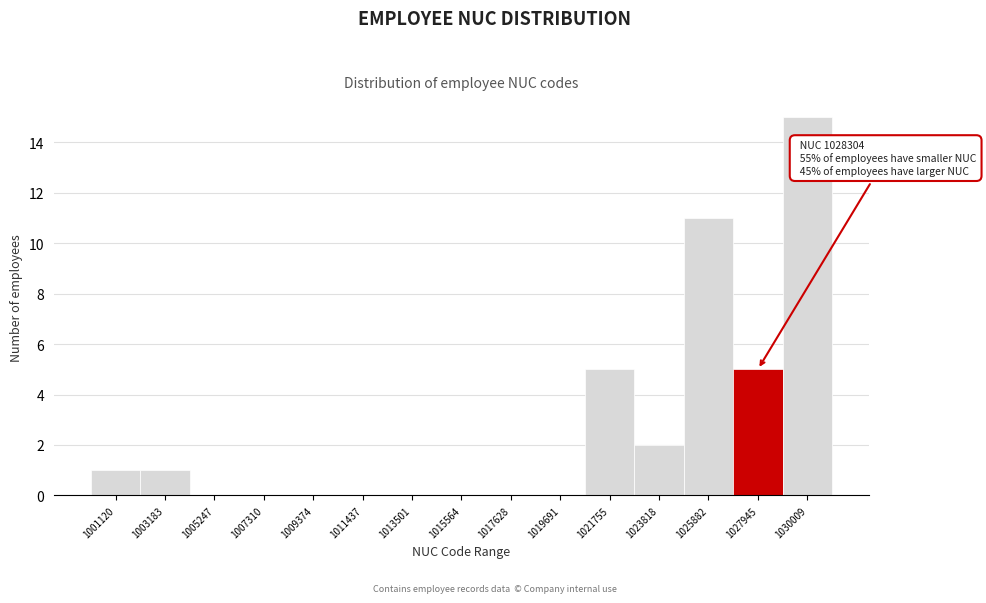

Reading left to right, list all the values displayed in this chart.

1001120=1	1003183=1	1005247=0	1007310=0	1009374=0	1011437=0	1013501=0	1015564=0	1017628=0	1019691=0	1021755=5	1023818=2	1025882=11	1027945=5	1030009=15